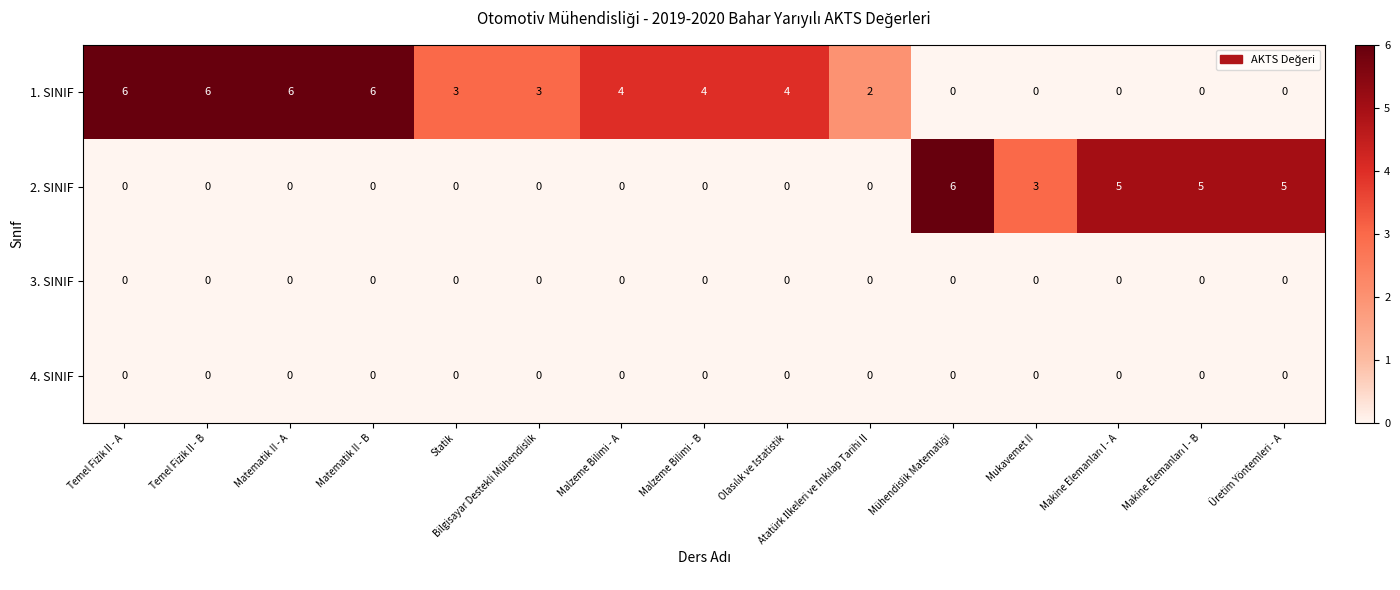

Which series changed the most between Matematik II - A and Mukavemet II?

1. SINIF